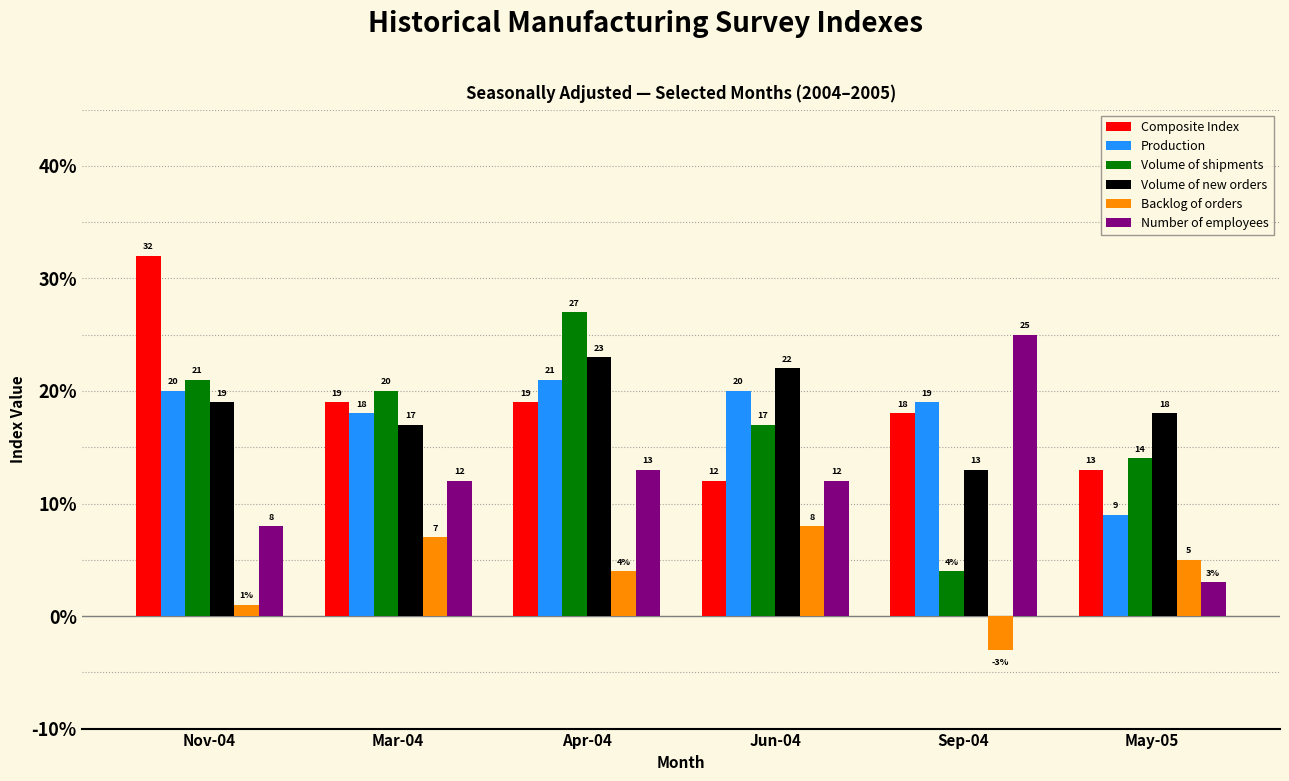

What is the sum of all Composite Index values?

113